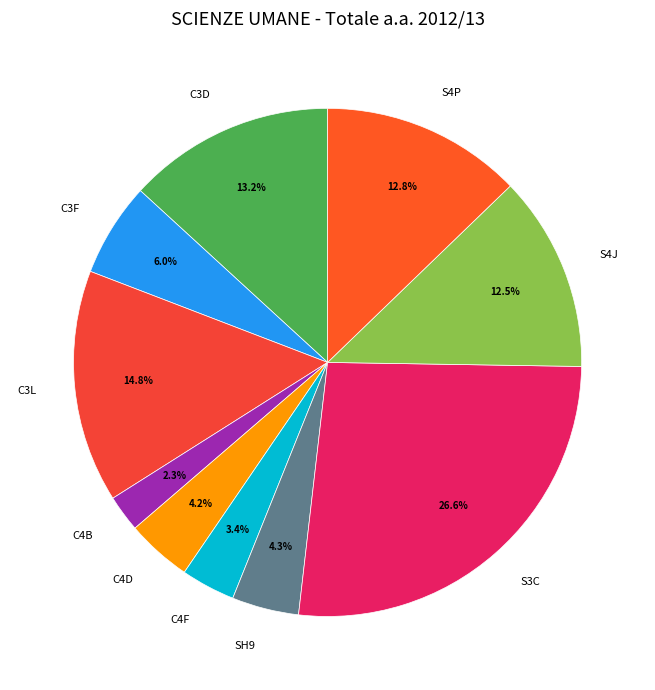

How many segments does this pie chart have?

10